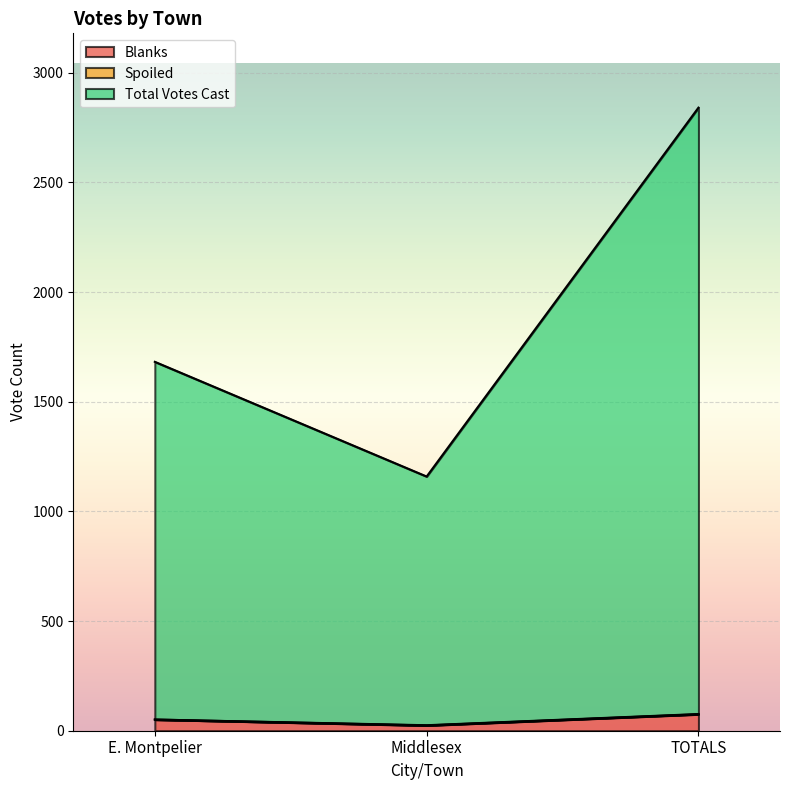

At which category is the sum across all series the highest?

TOTALS